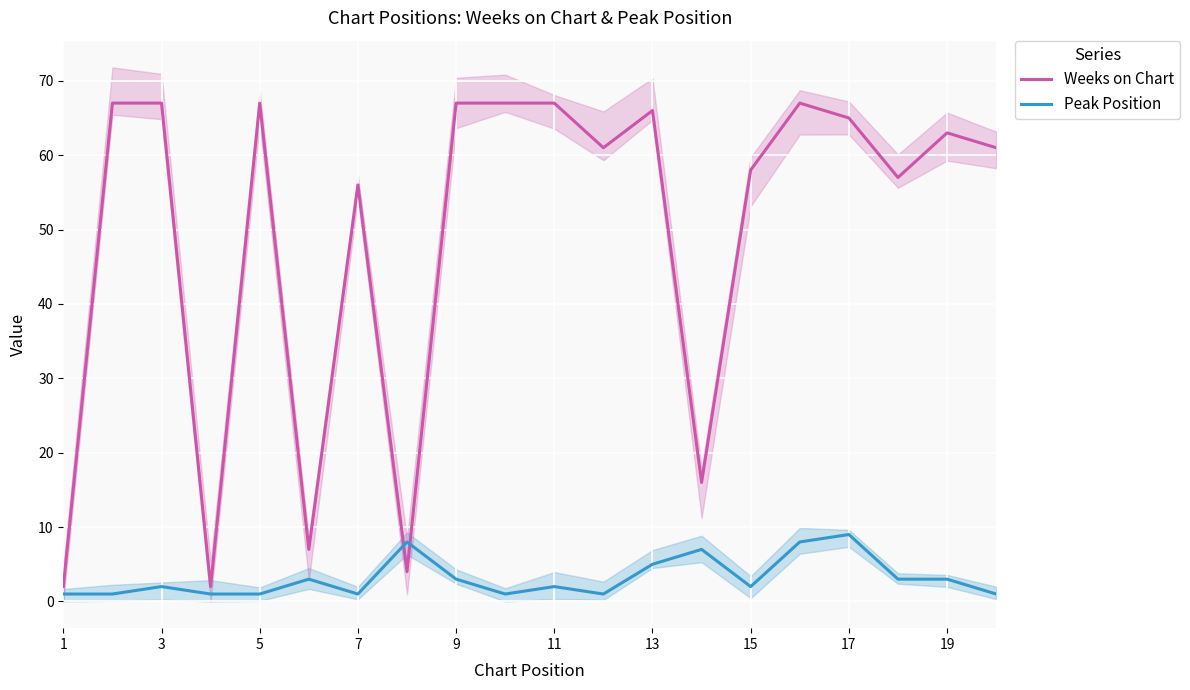

True or false: Weeks on Chart has more than 1 interior local peaks.

True